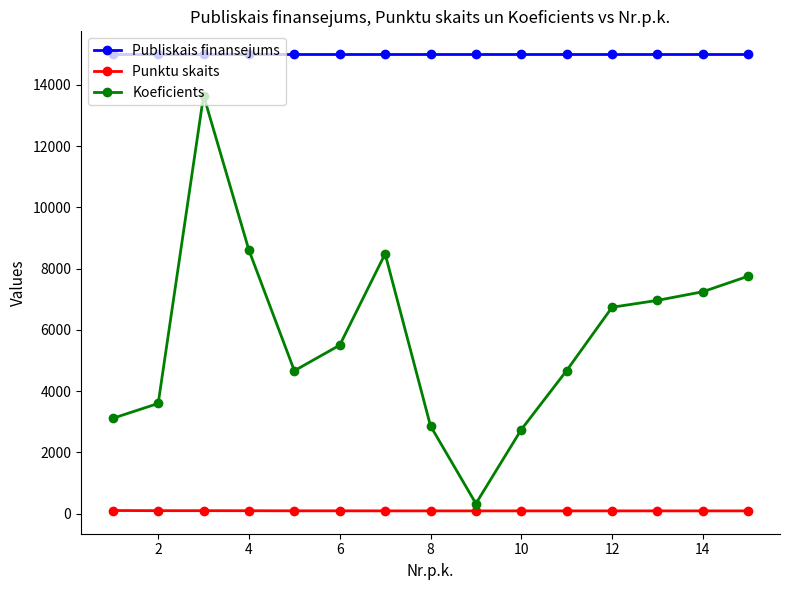

Which series has the largest range (max minus min)?

Koeficients